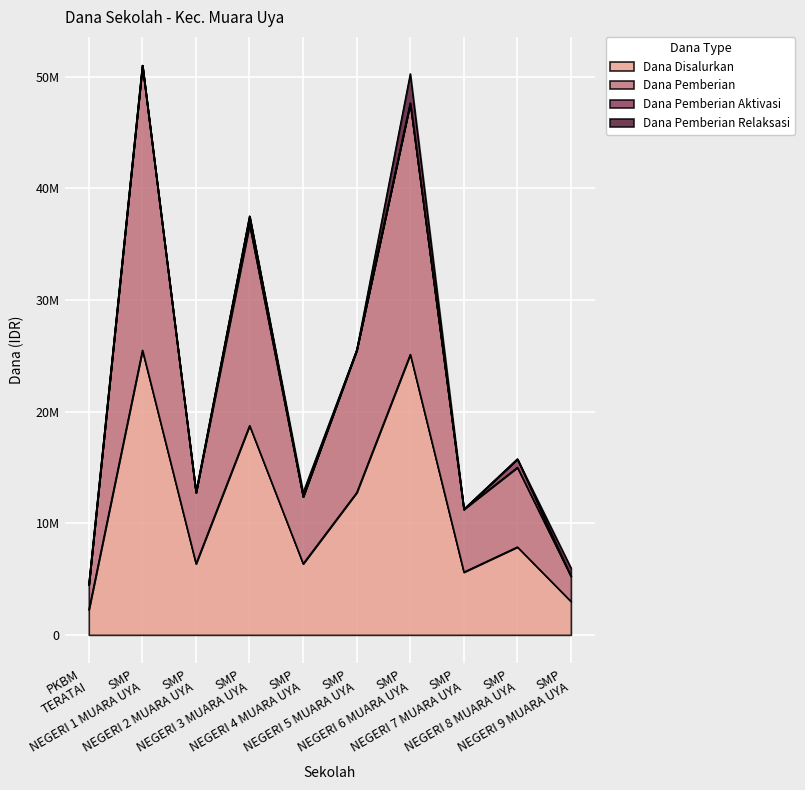

What is the approximate value of Dana Disalurkan at SMP NEGERI 3 MUARA UYA?

18750000